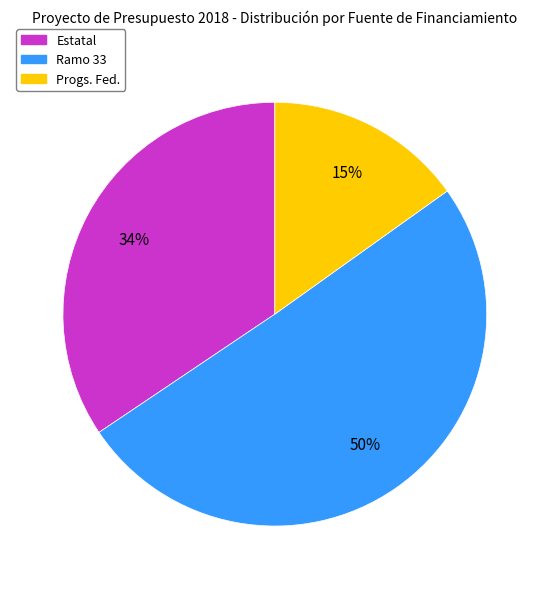

Do Ramo 33 and Progs. Fed. together represent more than half of the pie?

Yes